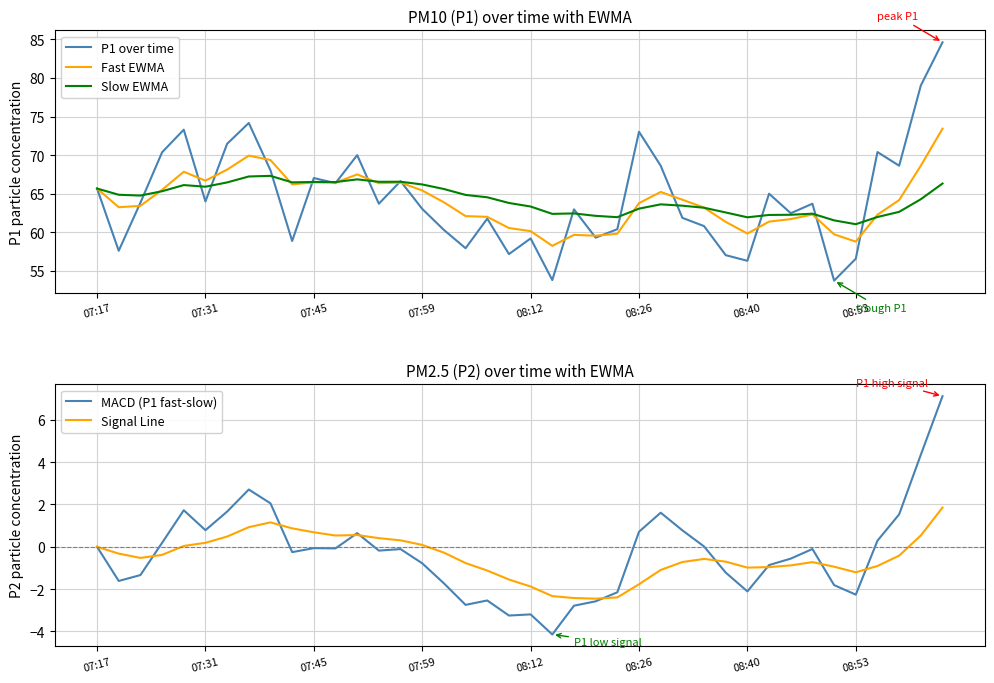

What position from the left is 13?

14